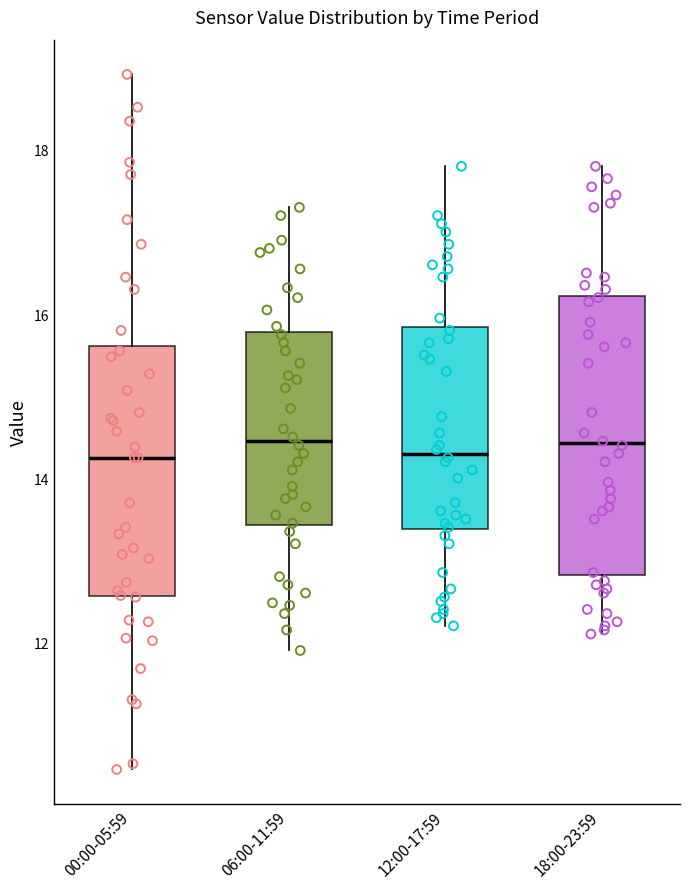

Reading left to right, read every box against the y-axis: the position of its median line, the range the box covers, and the ends of its whiskers. The values are not printed on the chart, so give them approximately, as read against the axis.

00:00-05:59: median 14.2, box 12.6 to 15.6, whiskers 10.4 to 19.0
06:00-11:59: median 14.4, box 13.4 to 15.8, whiskers 12.0 to 17.4
12:00-17:59: median 14.4, box 13.4 to 15.8, whiskers 12.2 to 17.8
18:00-23:59: median 14.4, box 12.8 to 16.2, whiskers 12.2 to 17.8